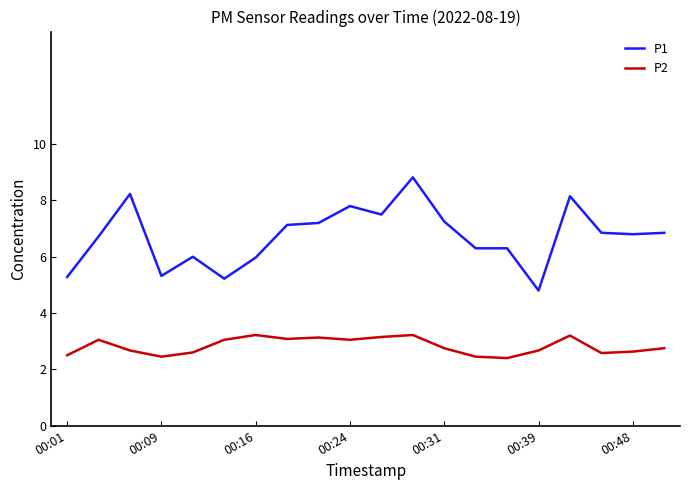

How many categories are shown in the chart?

20